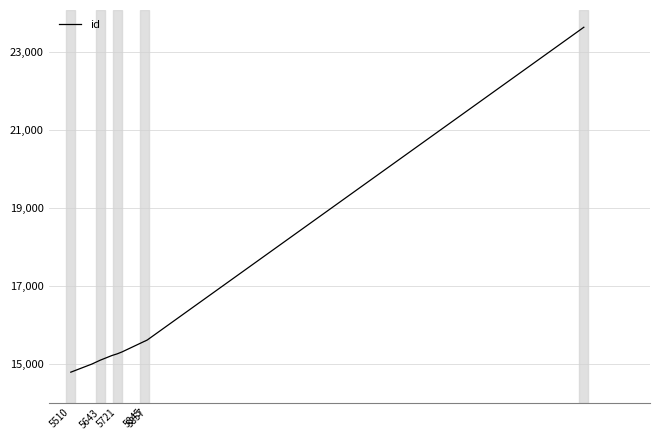

What is the maximum value shown in the chart?

23623